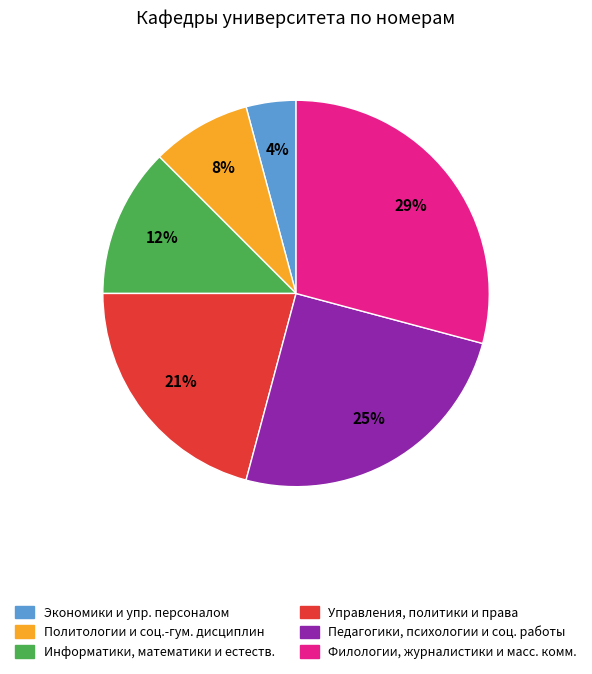

How many slices are in this pie chart?

6